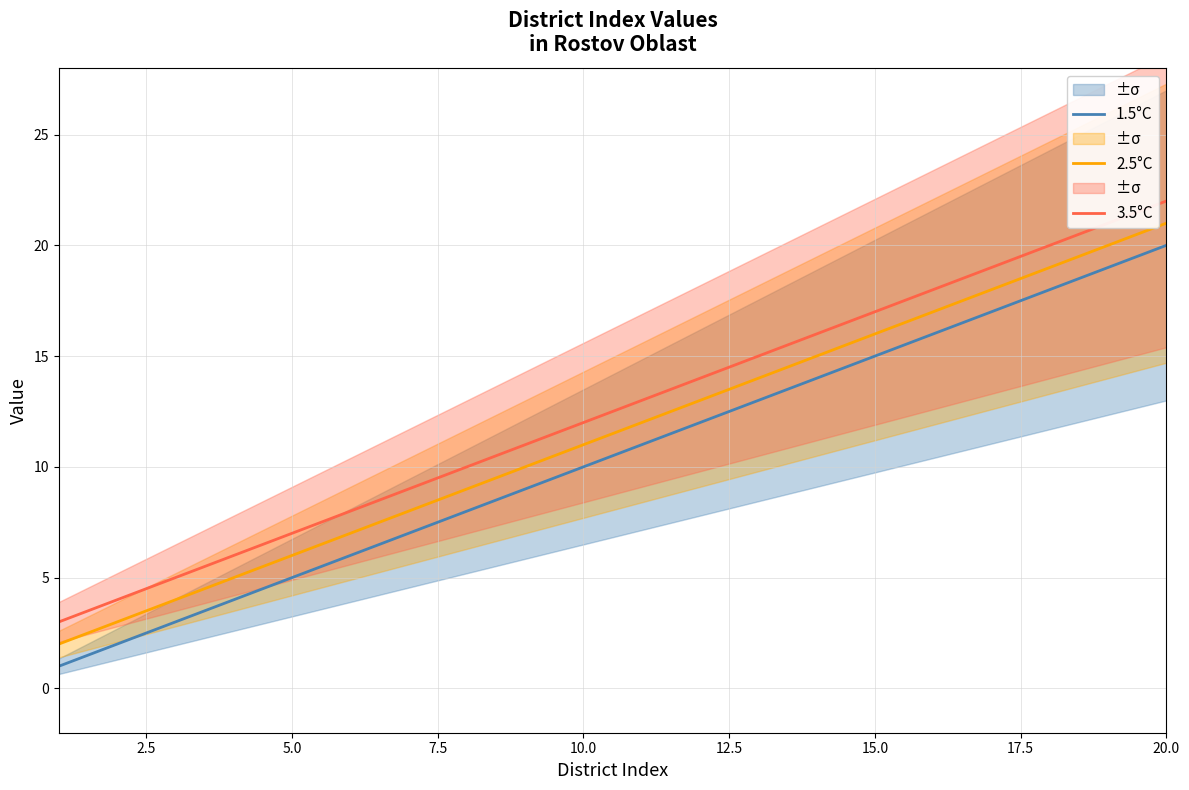

True or false: 2.5°C and 3.5°C cross at least once.

False